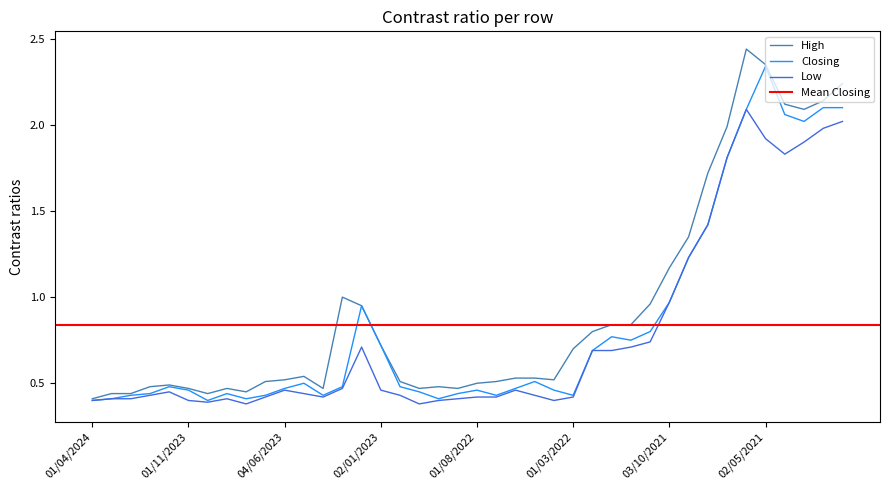

What position from the left is 01/06/2022?

23